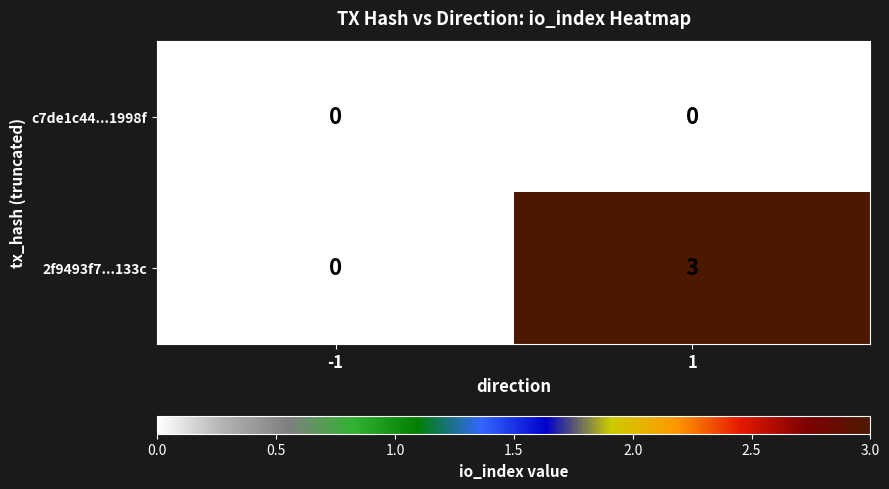

How many data points in 2f9493f7...133c are less than 3?

1